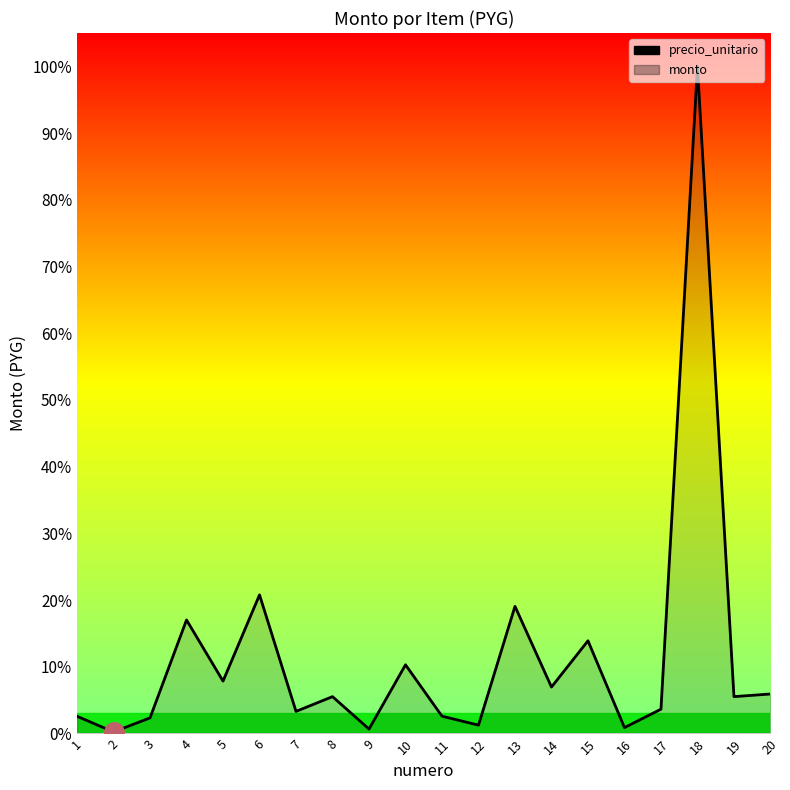

Which label corresponds to the largest value in the chart?

18